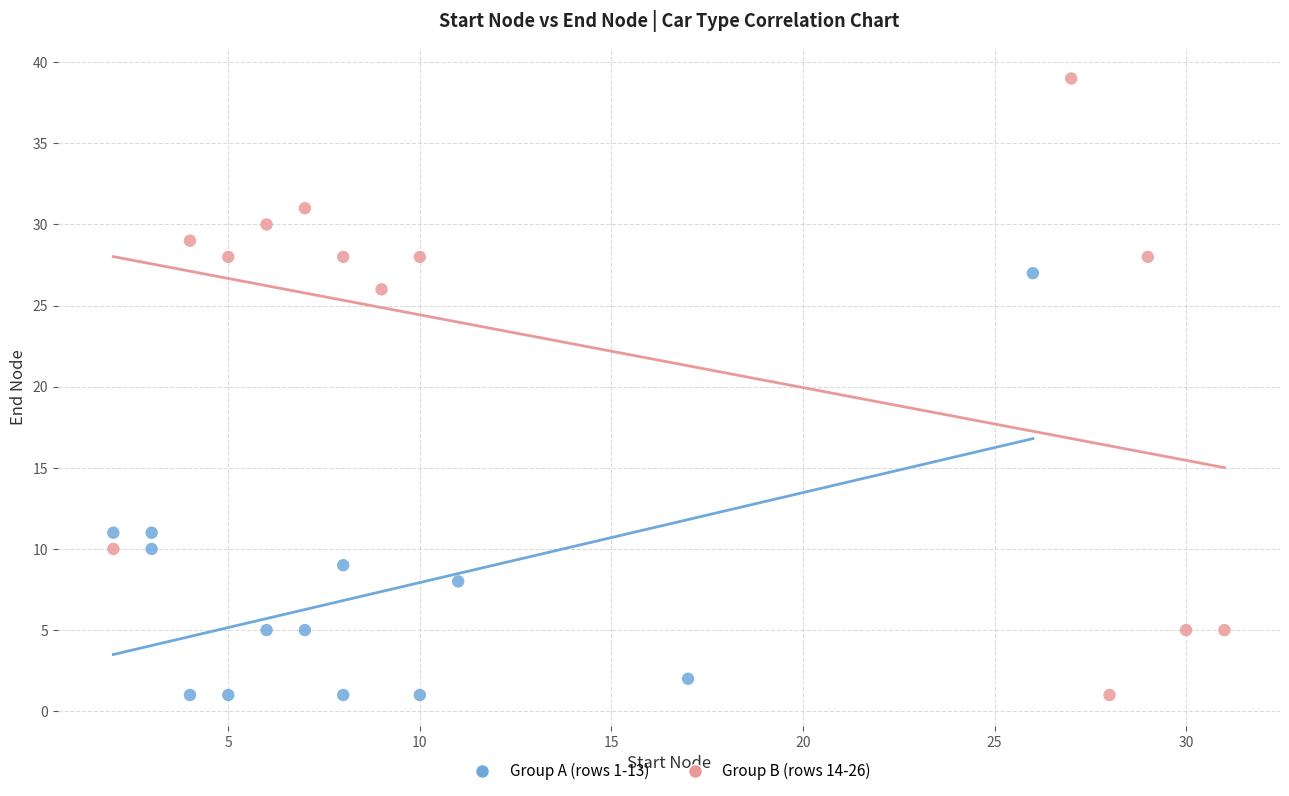

Which series reaches the maximum Y coordinate?

Group B (rows 14-26)